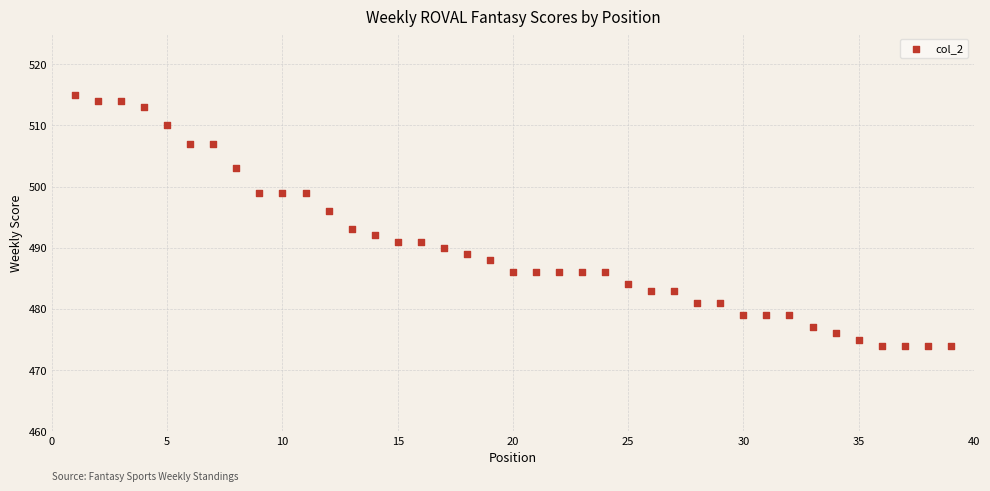

What is the range of Y values (max minus min)?

41